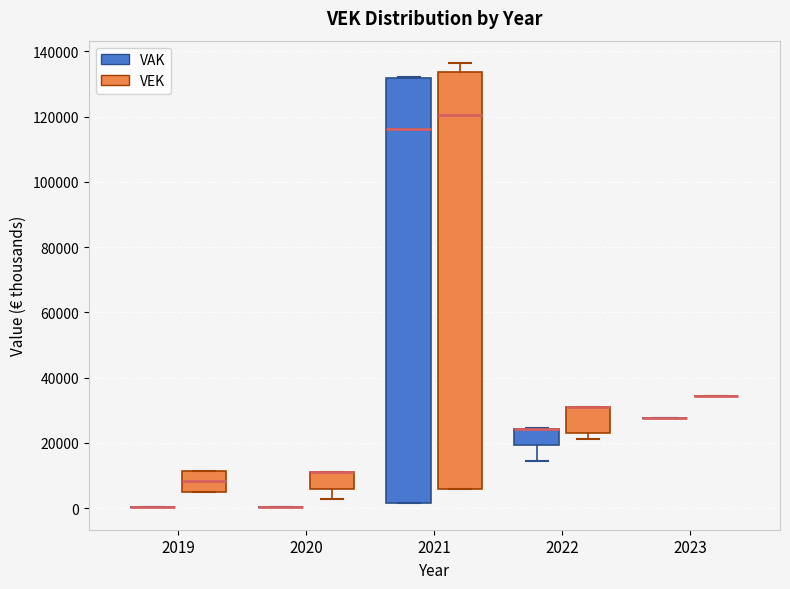

Reading left to right, read every box against the y-axis: the position of its median line, the range the box covers, and the ends of its whiskers. The values are not printed on the chart, so give them approximately, as read against the axis.

2019 (VAK): box collapsed to a line at 0, whiskers 0 to 0
2019 (VEK): median 8000, box 6000 to 12000, whiskers 6000 to 12000
2020 (VAK): box collapsed to a line at 0, whiskers 0 to 0
2020 (VEK): median 12000 (drawn on the box's upper edge), box 6000 to 12000, whiskers 2000 to 12000
2021 (VAK): median 116000, box 2000 to 132000, whiskers 2000 to 132000
2021 (VEK): median 120000, box 6000 to 134000, whiskers 6000 to 136000
2022 (VAK): median 24000 (drawn on the box's upper edge), box 20000 to 24000, whiskers 14000 to 24000
2022 (VEK): median 32000 (drawn on the box's upper edge), box 22000 to 32000, whiskers 22000 (just below the box's lower edge) to 32000
2023 (VAK): box collapsed to a line at 28000, whiskers 28000 to 28000
2023 (VEK): box collapsed to a line at 34000, whiskers 34000 to 34000